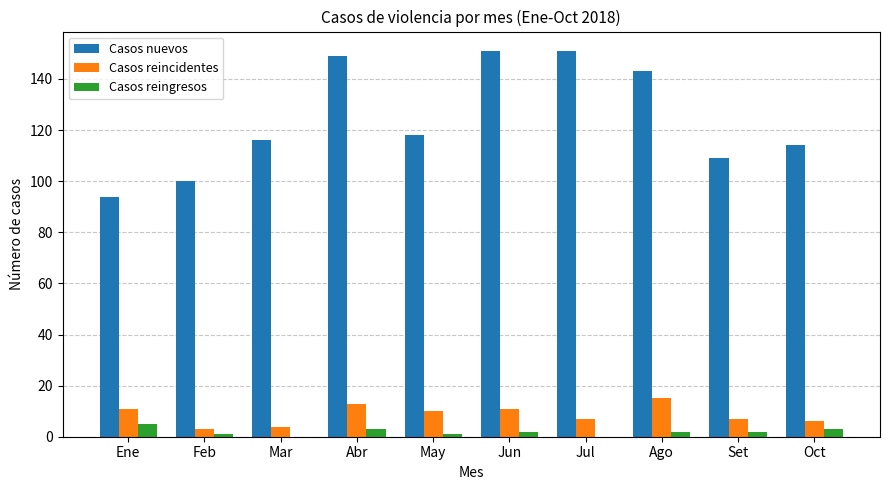

True or false: Casos reincidentes has a value of 15 at Ago.

True